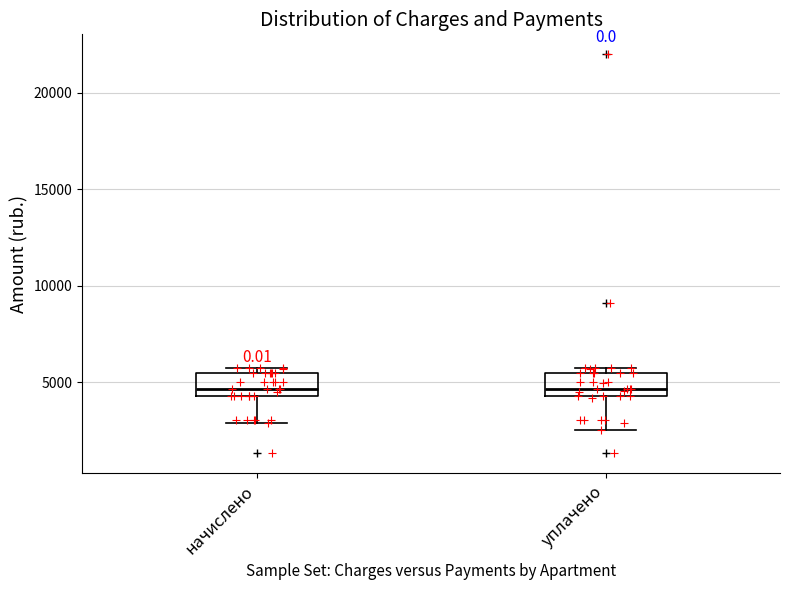

Reading left to right, transcribe this box plot: for each box, give where its median line is, the range the box spans, and where its two whiskers end, as read against the y-axis. The values are not printed on the chart, so give them approximately, as read against the axis.

начислено: median 4500 (just above the box's lower edge), box 4500 to 5500, whiskers 3000 to 5500 (just above the box's upper edge)
уплачено: median 4500 (just above the box's lower edge), box 4500 to 5500, whiskers 2500 to 5500 (just above the box's upper edge)